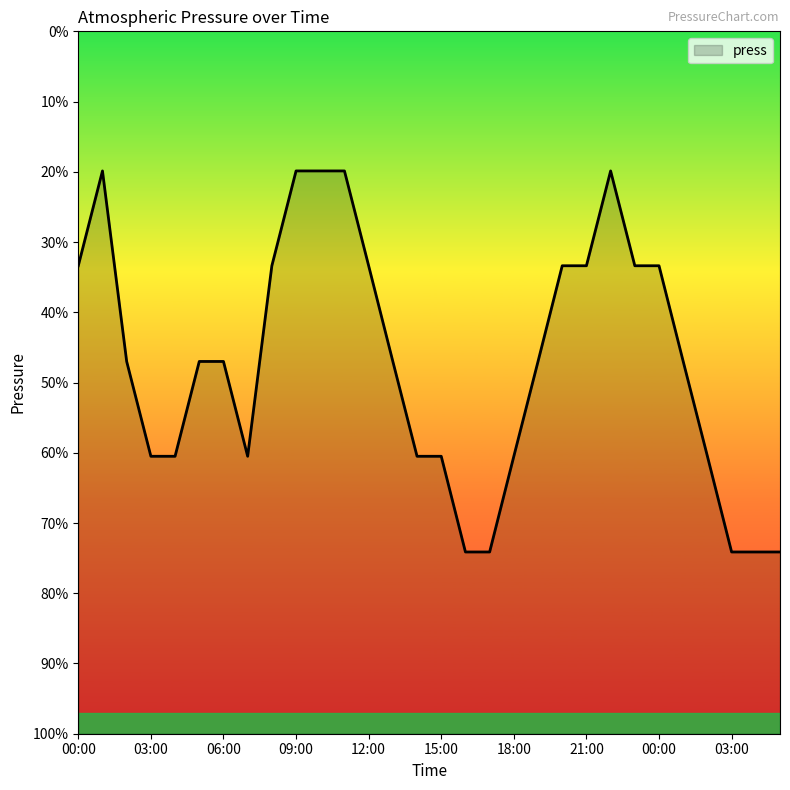

What is the value of the 13th point from the left?

1008.3